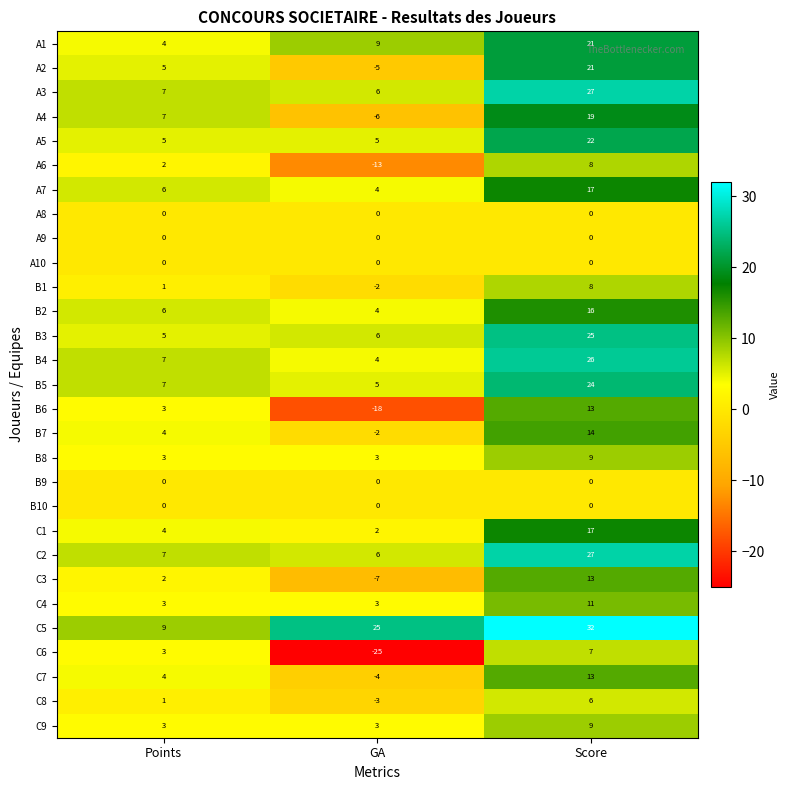

Is it true that A3 equals 27 at Score?

True